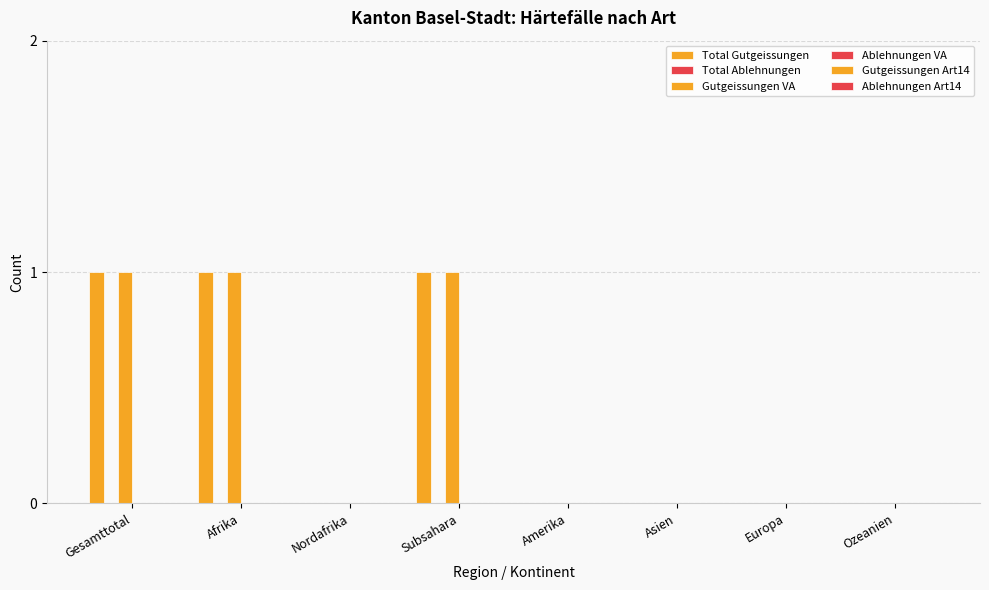

The Total Gutgeissungen series shows 0 at Afrika. True or false?

False